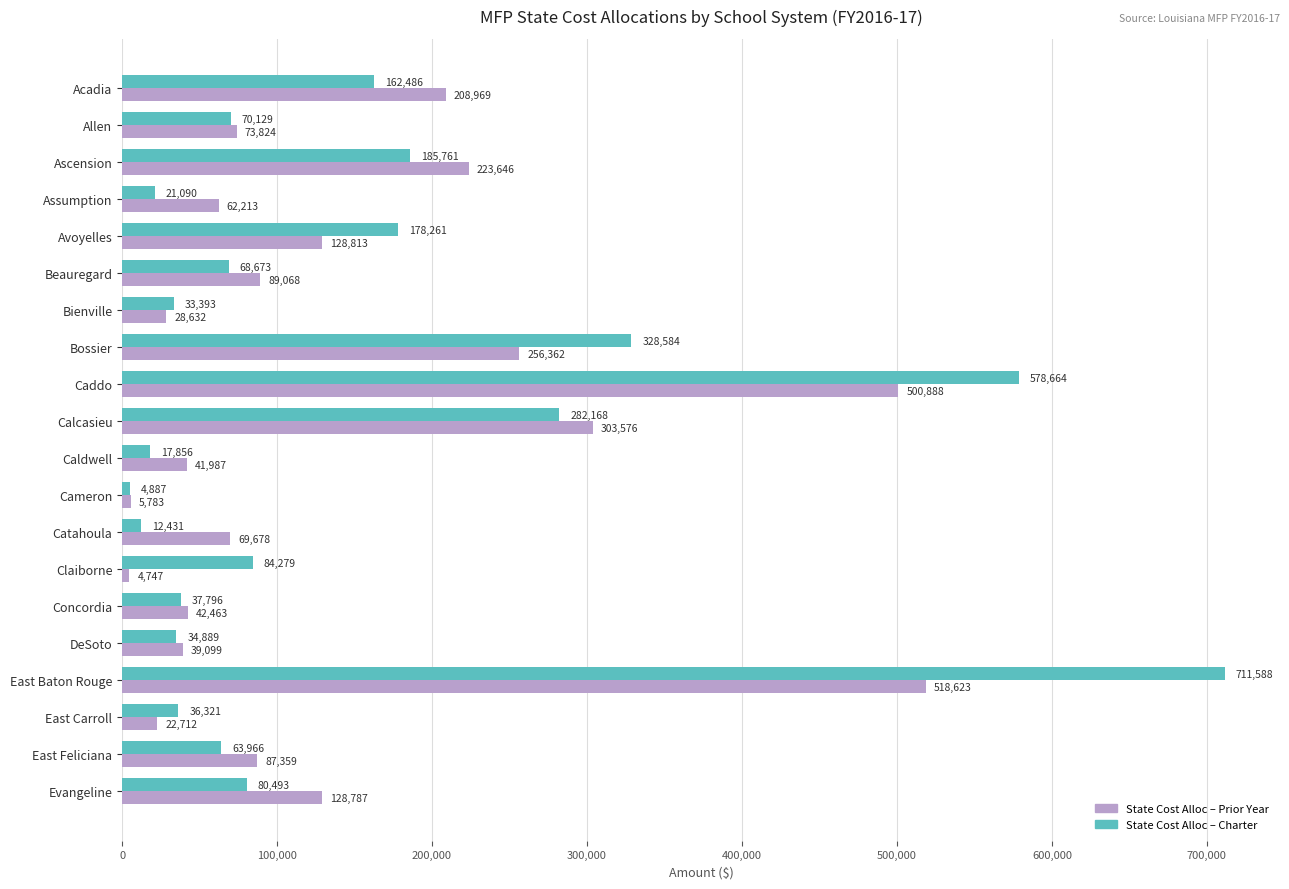

At which category is the sum across all series the highest?

East Baton Rouge